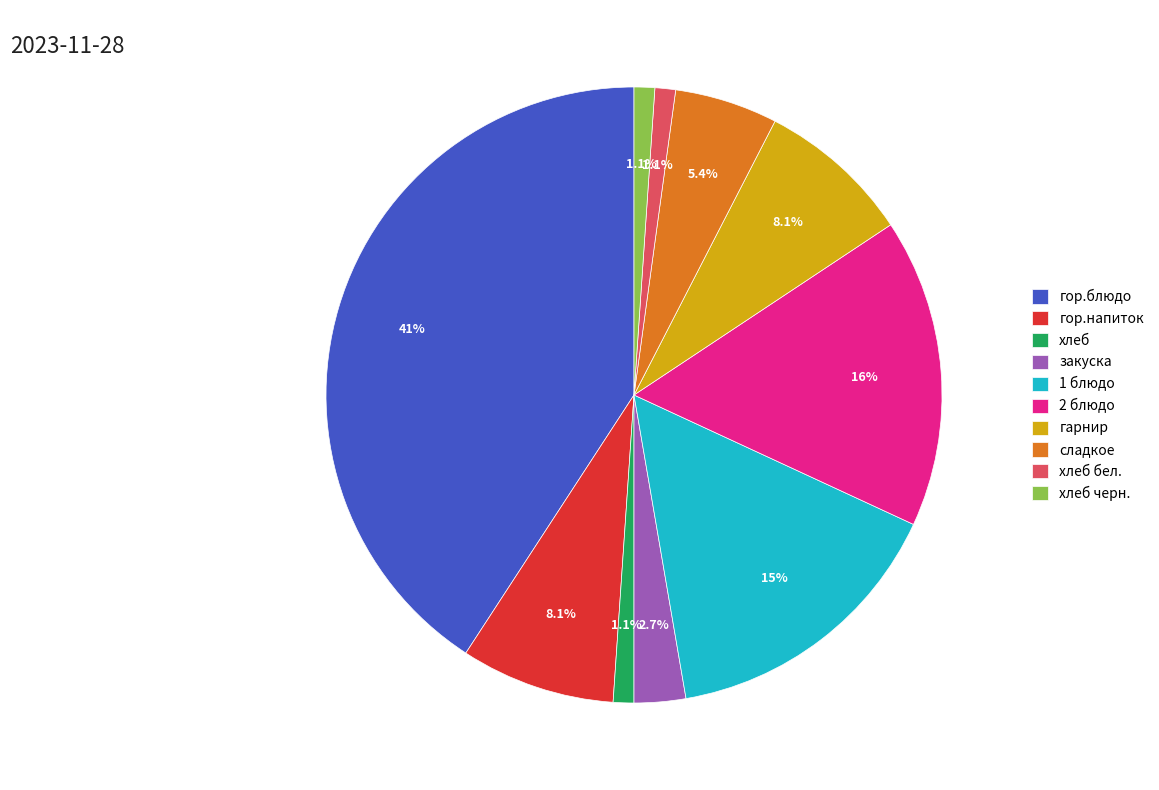

Is гор.блюдо the majority of the pie?

No